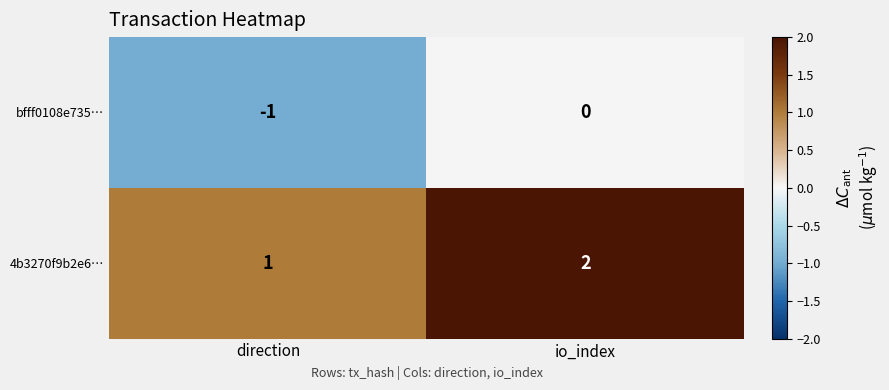

At how many categories does at least one series exceed 0?

2